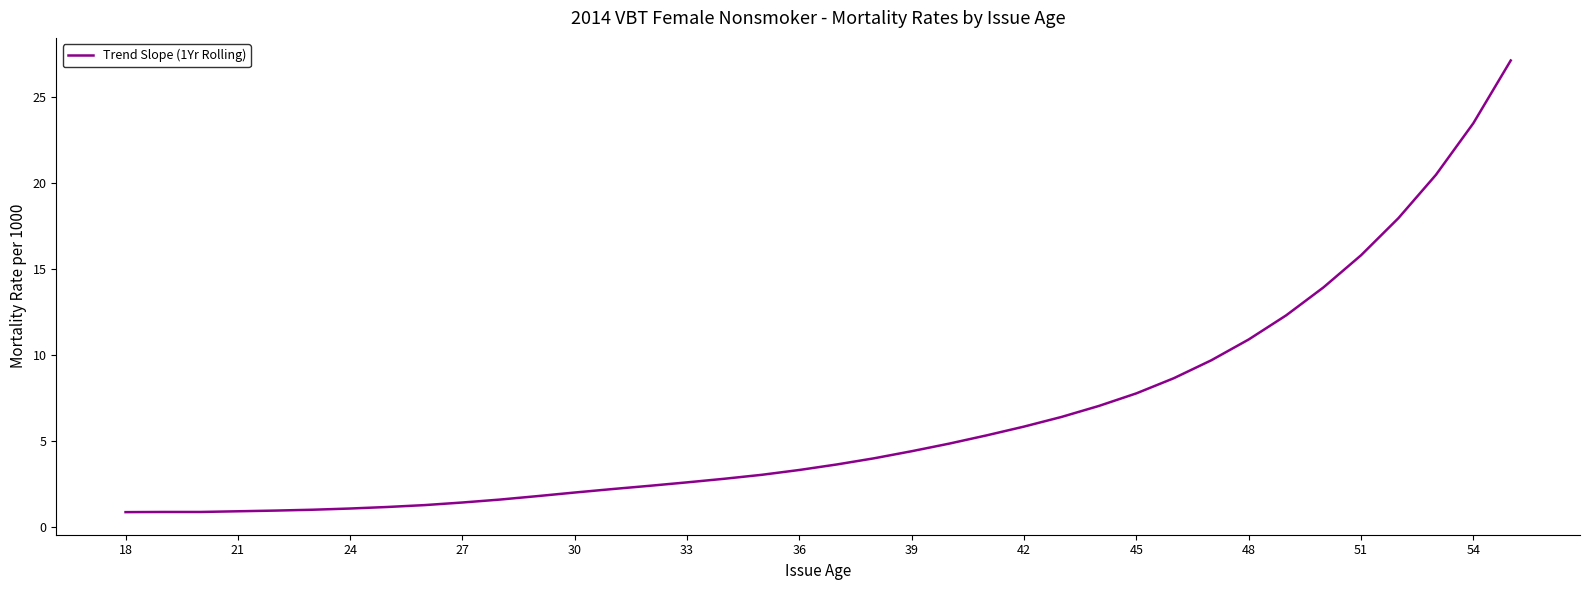

What is the greatest value displayed?

27.1